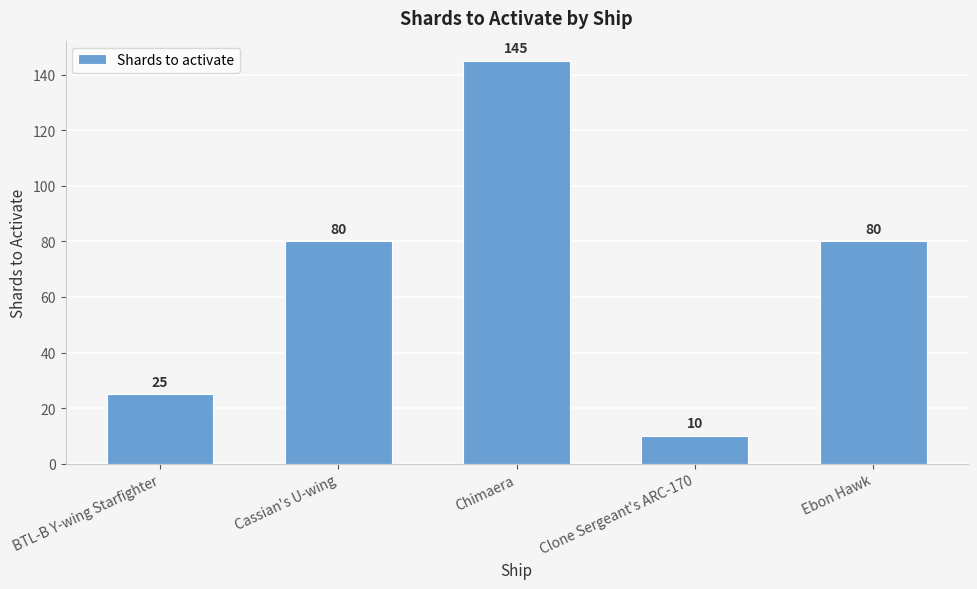

Are the bars grouped side by side (vs. stacked)?

No